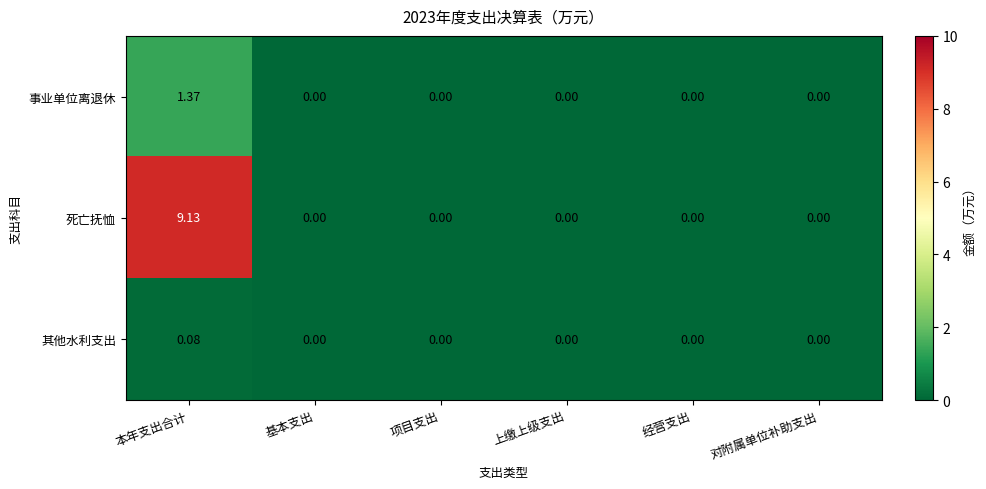

At 本年支出合计, list the series in order from largest to smallest.

死亡抚恤, 事业单位离退休, 其他水利支出